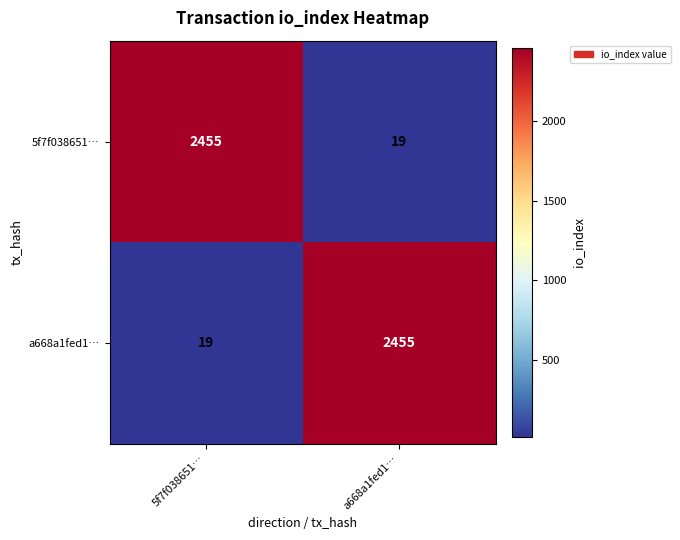

Which category has the lowest value in the 5f7f038651… series?

a668a1fed1…